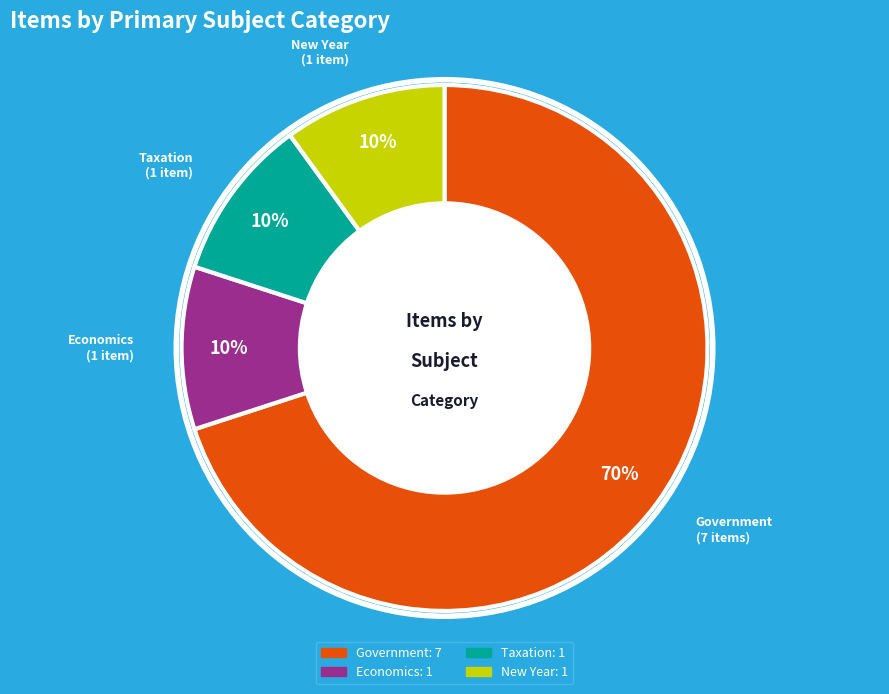

To the nearest percent, what portion does New Year represent?

10%